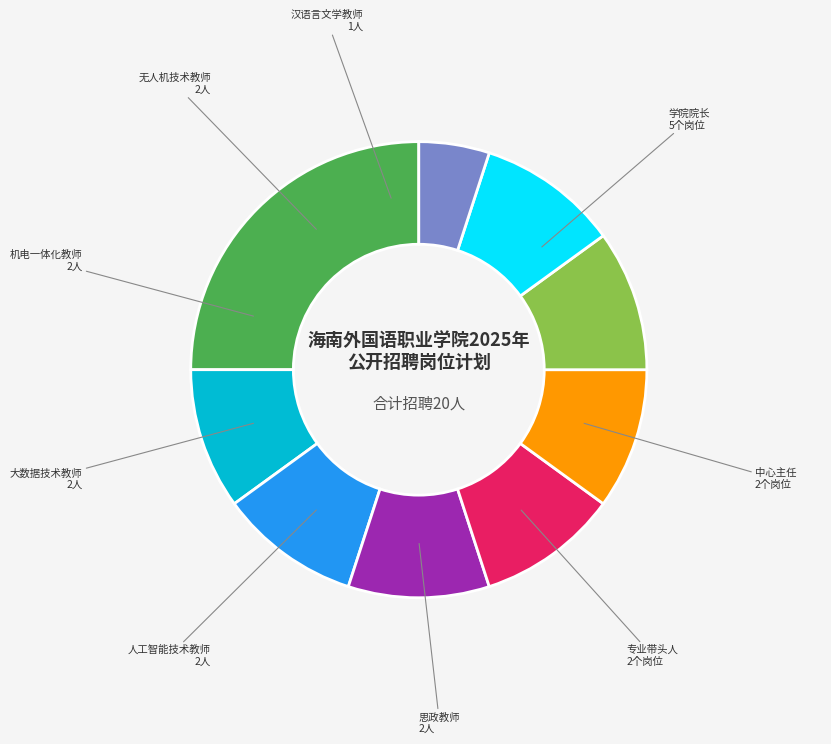

Is there any slice that represents more than half of the pie?

No